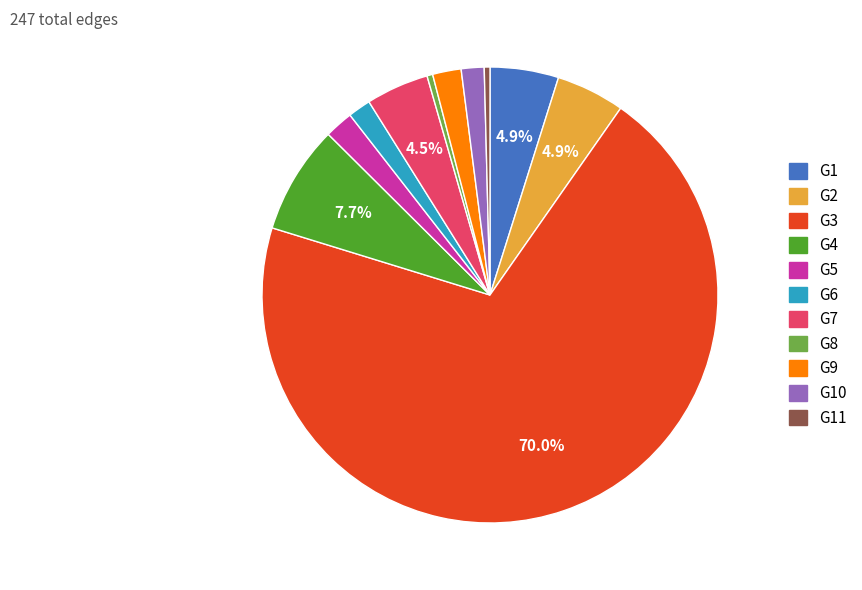

Is there a majority slice in this chart?

Yes